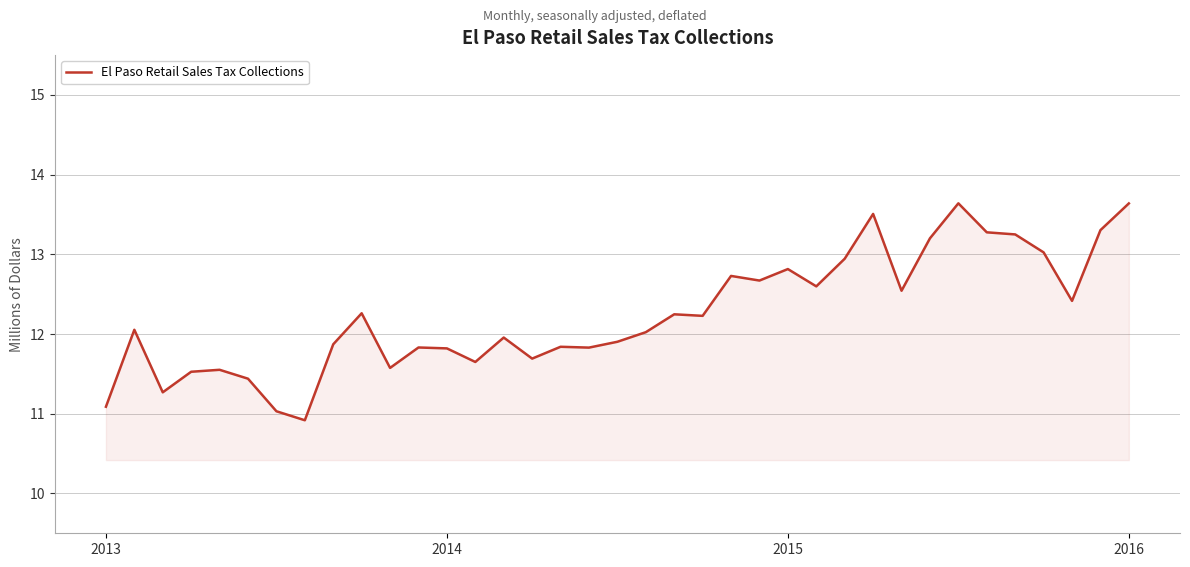

What is the minimum value shown in the chart?

10.9